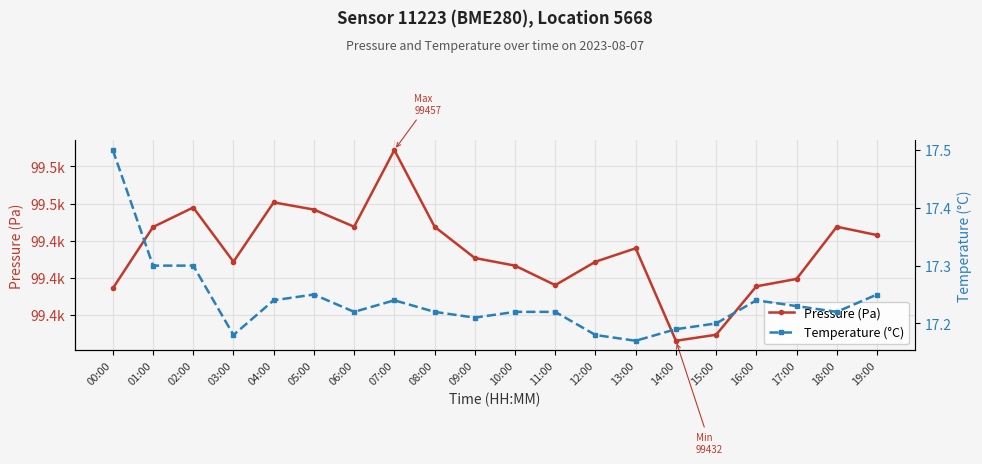

Where is Pressure (Pa) nearest to the value 99444?

13:00